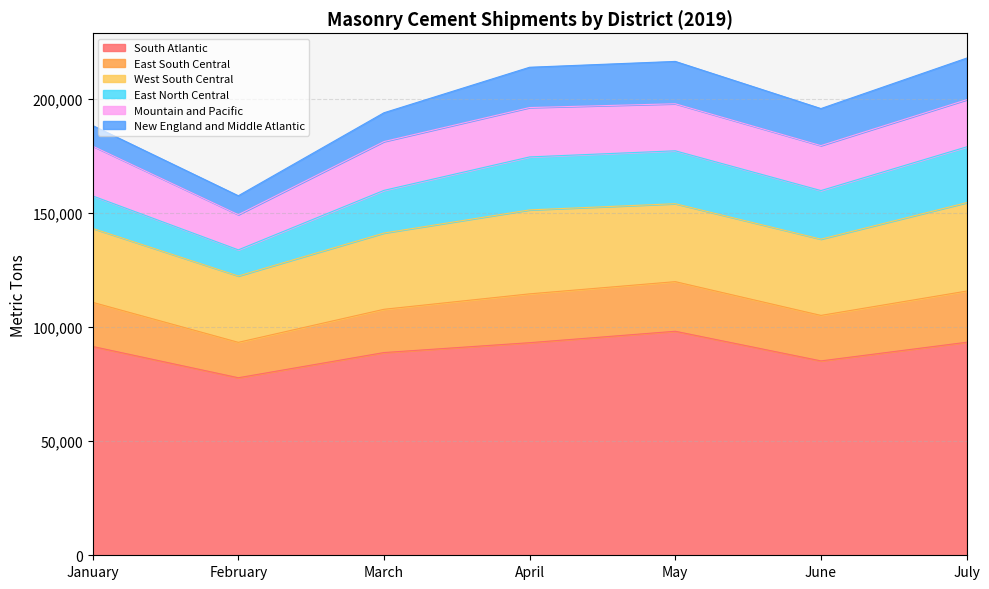

How many interior local valleys does the East North Central series have?

2